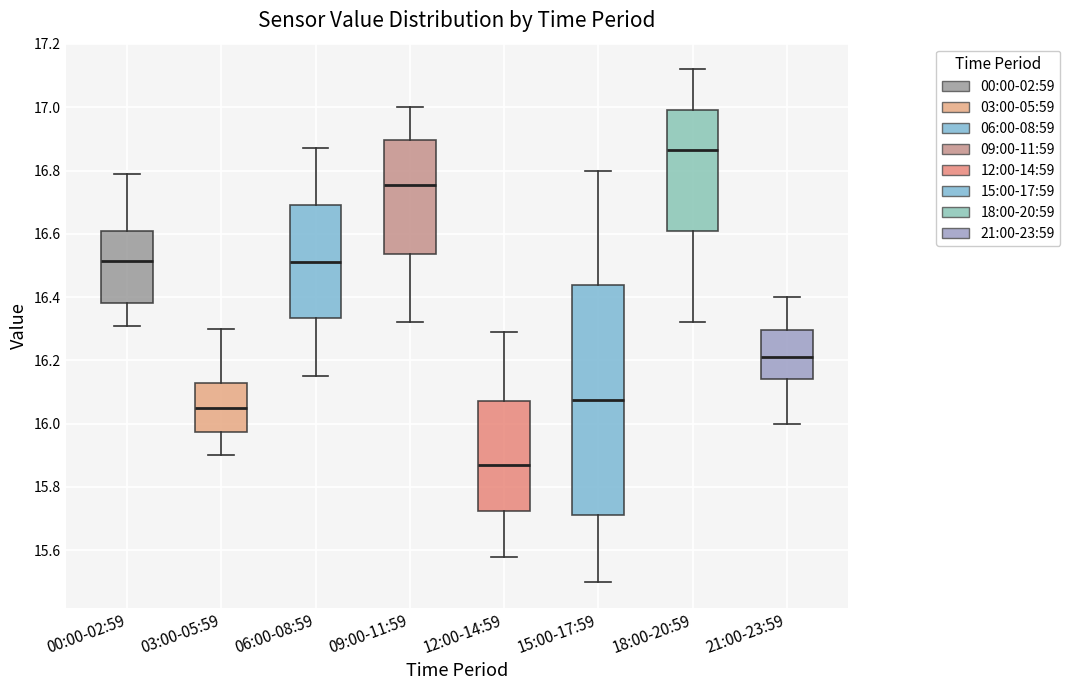

Reading left to right, read every box against the y-axis: the position of its median line, the range the box covers, and the ends of its whiskers. The values are not printed on the chart, so give them approximately, as read against the axis.

00:00-02:59: median 16.52, box 16.38 to 16.62, whiskers 16.32 to 16.80
03:00-05:59: median 16.06, box 15.98 to 16.12, whiskers 15.90 to 16.30
06:00-08:59: median 16.52, box 16.34 to 16.70, whiskers 16.16 to 16.88
09:00-11:59: median 16.76, box 16.54 to 16.90, whiskers 16.32 to 17.00
12:00-14:59: median 15.88, box 15.72 to 16.08, whiskers 15.58 to 16.30
15:00-17:59: median 16.08, box 15.72 to 16.44, whiskers 15.50 to 16.80
18:00-20:59: median 16.86, box 16.62 to 17.00, whiskers 16.32 to 17.12
21:00-23:59: median 16.22, box 16.14 to 16.30, whiskers 16.00 to 16.40